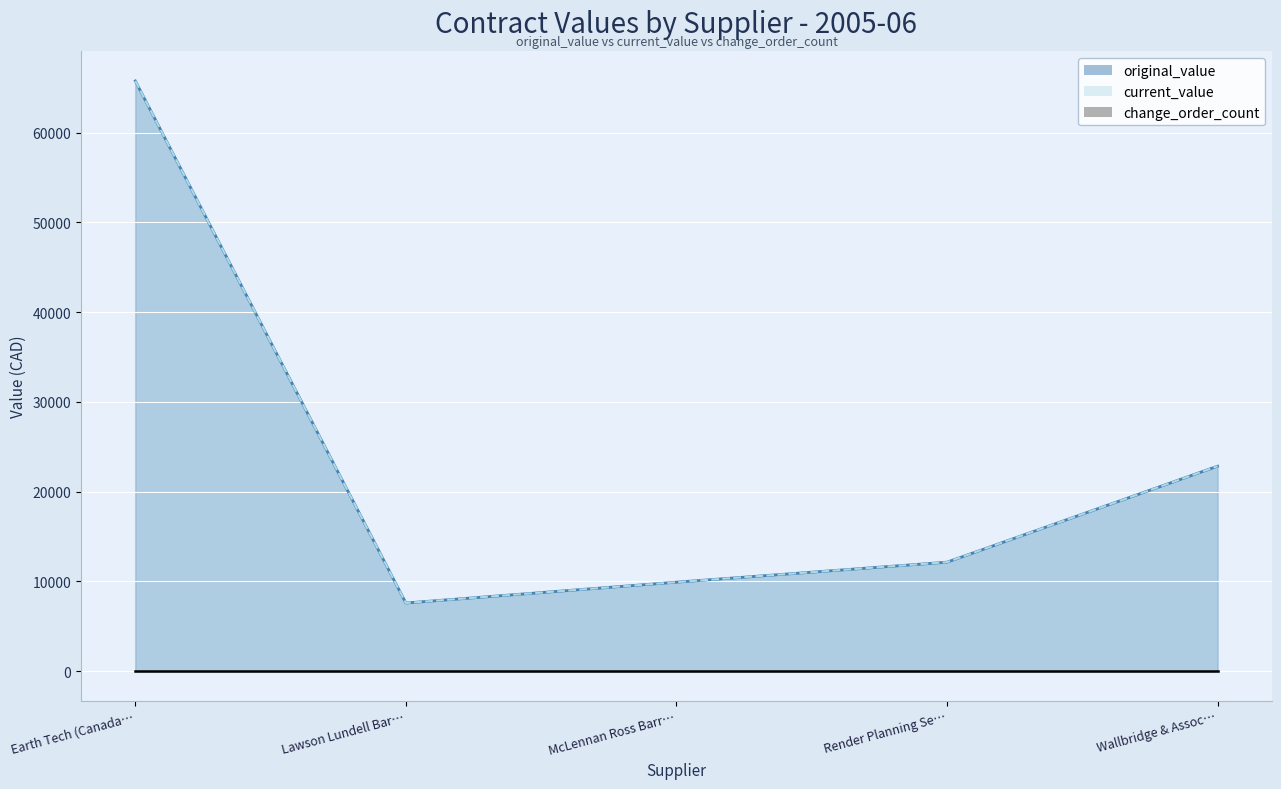

True or false: current_value line and original_value line cross at least once.

False